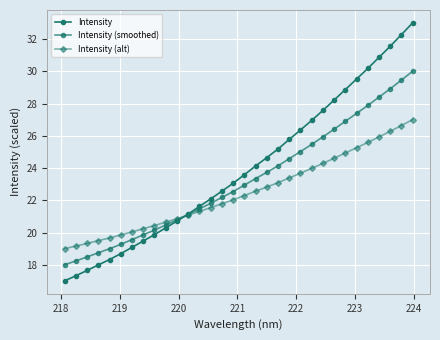

How many lines are shown in the chart?

3